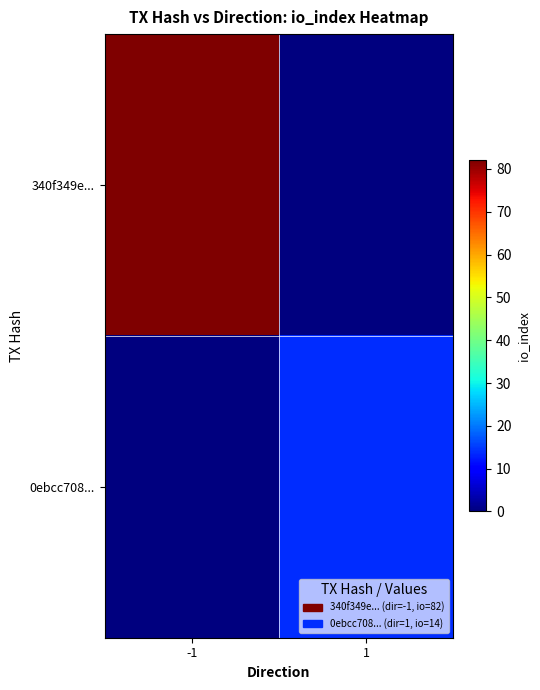

Rank the series by their average value, from lowest to highest.

0ebcc708..., 340f349e...